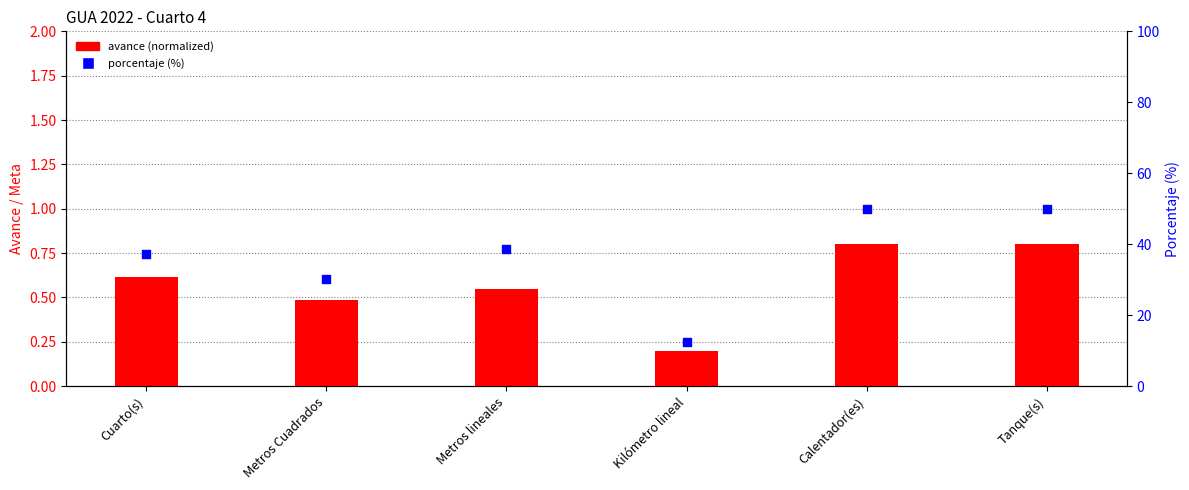

At how many categories does at least one series exceed 16?

5